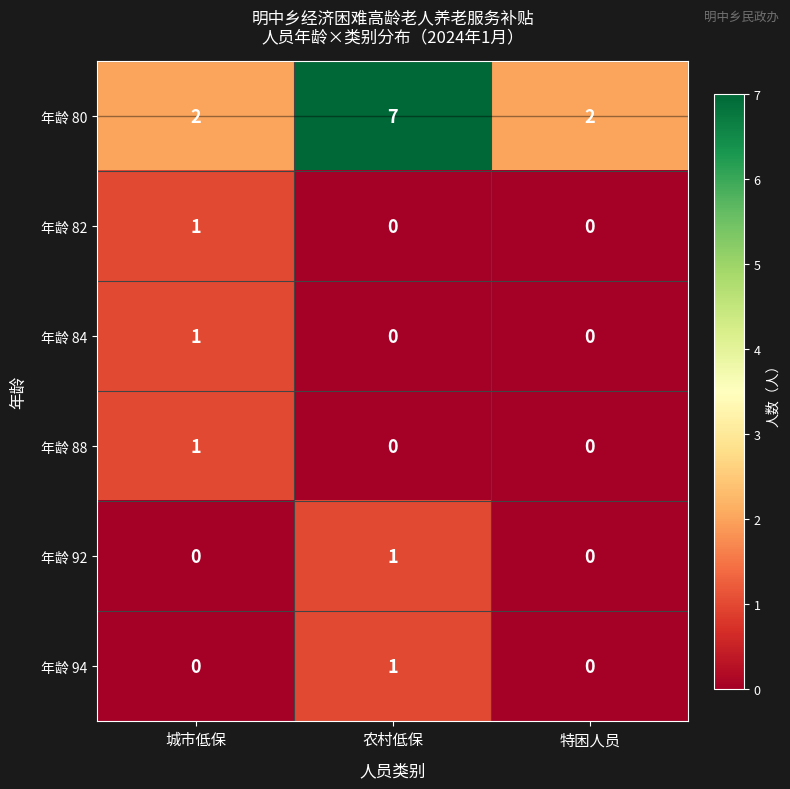

How many distinct data groups are displayed?

6